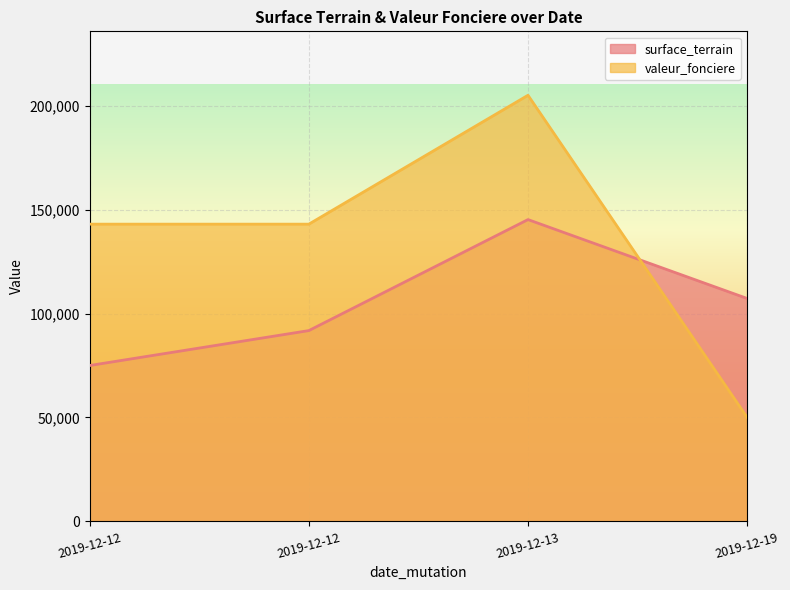

Read the surface_terrain value at 2019-12-13, to the nearest 50.

145200